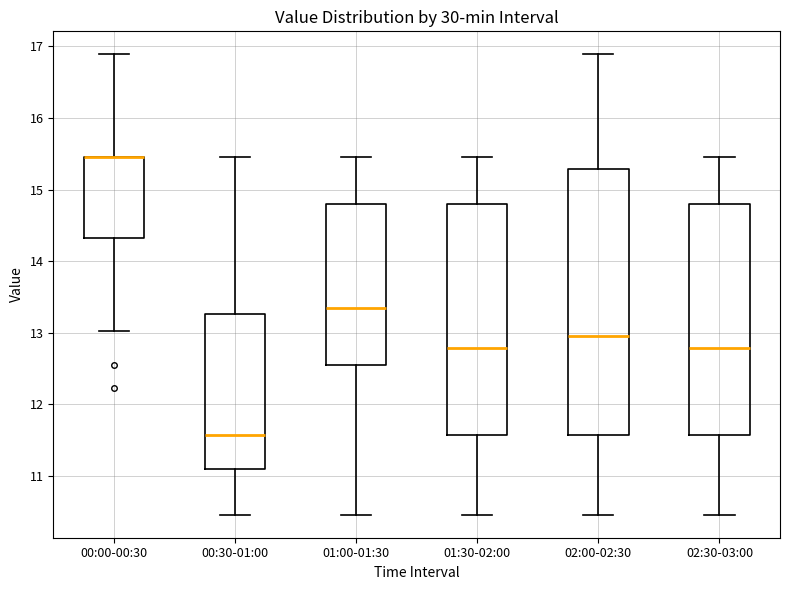

Reading left to right, transcribe this box plot: for each box, give where its median line is, the range the box spans, and where its two whiskers end, as read against the y-axis. The values are not printed on the chart, so give them approximately, as read against the axis.

00:00-00:30: median 15.5 (drawn on the box's upper edge), box 14.3 to 15.5, whiskers 13.0 to 16.9
00:30-01:00: median 11.6, box 11.1 to 13.3, whiskers 10.5 to 15.5
01:00-01:30: median 13.4, box 12.6 to 14.8, whiskers 10.5 to 15.5
01:30-02:00: median 12.8, box 11.6 to 14.8, whiskers 10.5 to 15.5
02:00-02:30: median 13.0, box 11.6 to 15.3, whiskers 10.5 to 16.9
02:30-03:00: median 12.8, box 11.6 to 14.8, whiskers 10.5 to 15.5